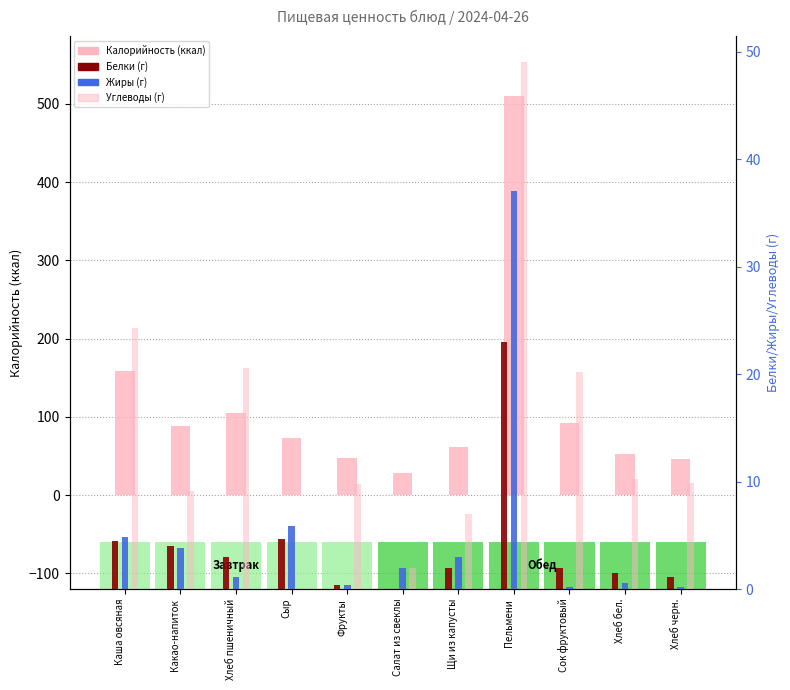

At which category is the sum across all series the highest?

Пельмени